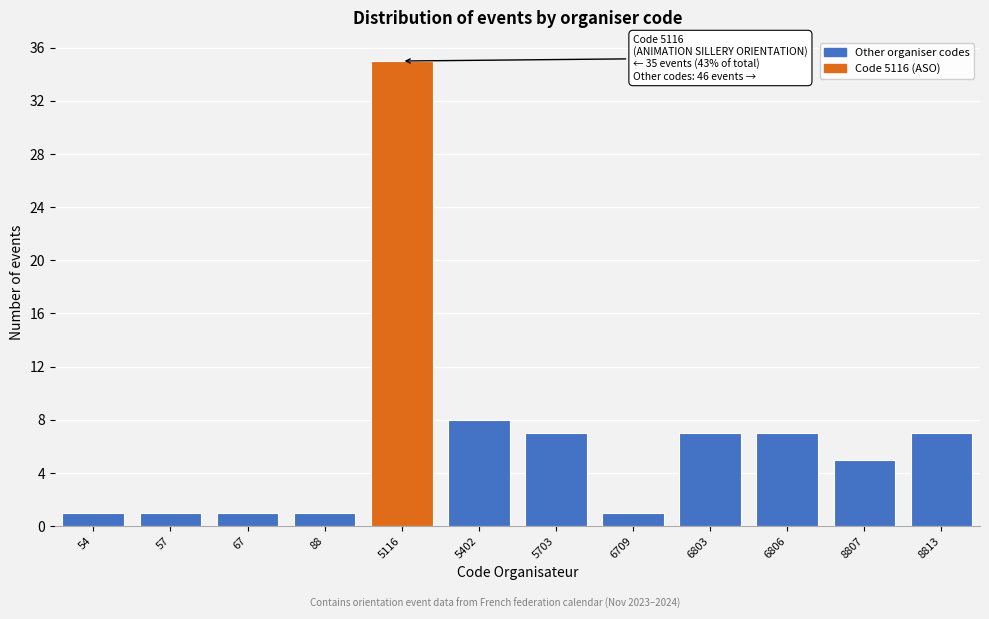

Reading right to left, what are all the values shown in this chart?

8813=7	8807=5	6806=7	6803=7	6709=1	5703=7	5402=8	5116=35	88=1	67=1	57=1	54=1